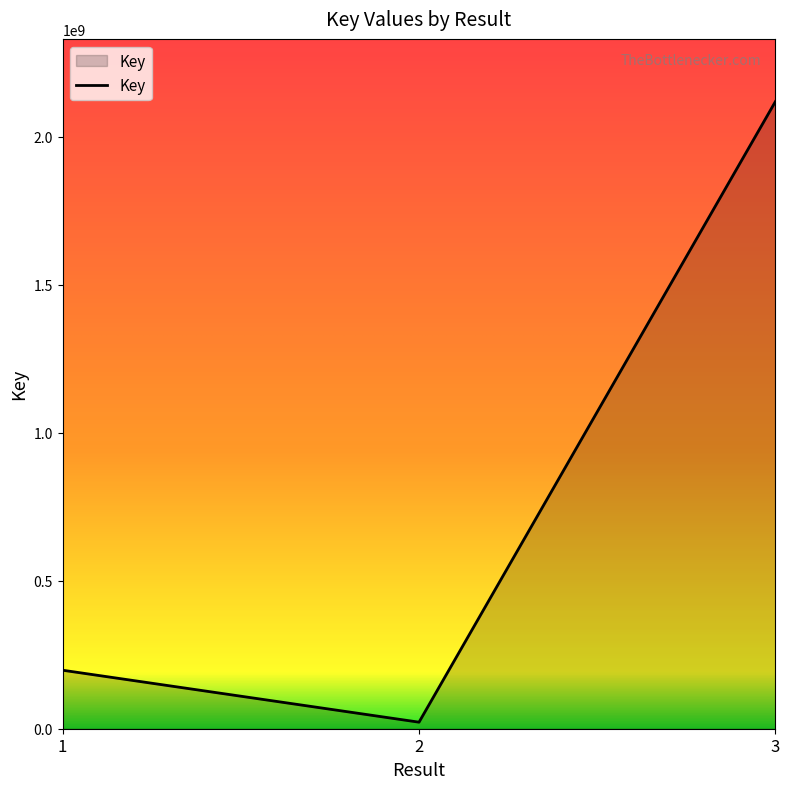

Reading left to right, transcribe all the data shown in this chart.

1=197539572	2=22086725	3=2117892903